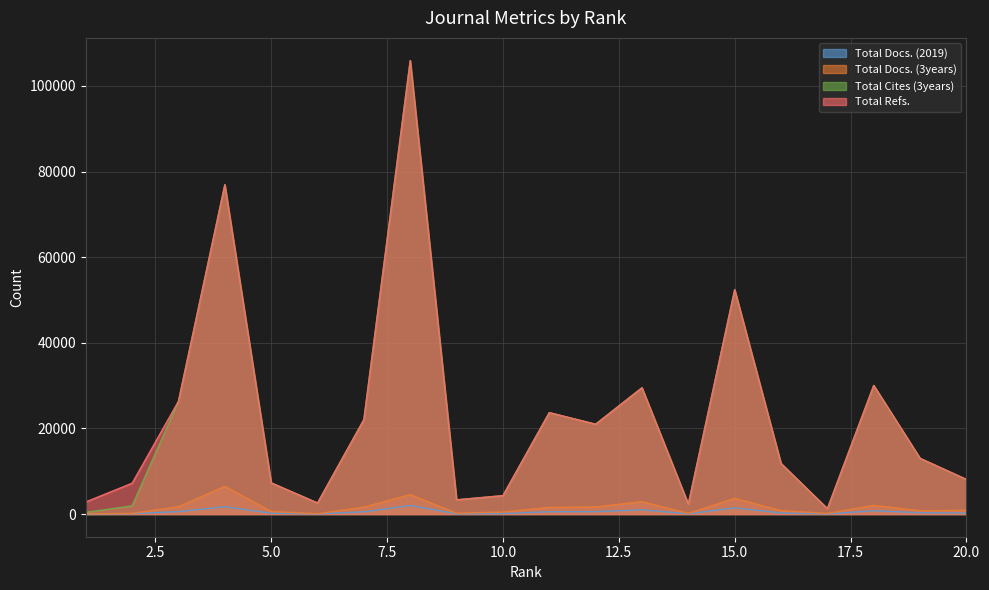

What are all the series names shown in the legend?

Total Docs. (2019), Total Docs. (3years), Total Cites (3years), Total Refs.